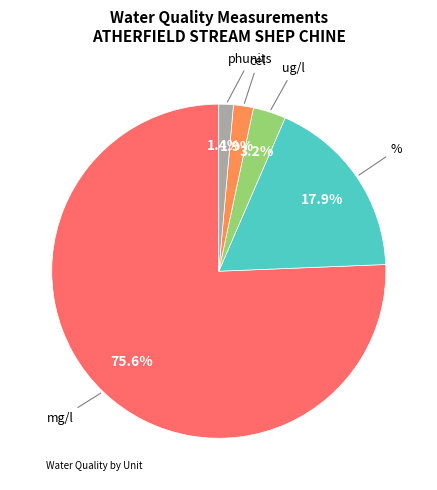

Is there any slice that represents more than half of the pie?

Yes